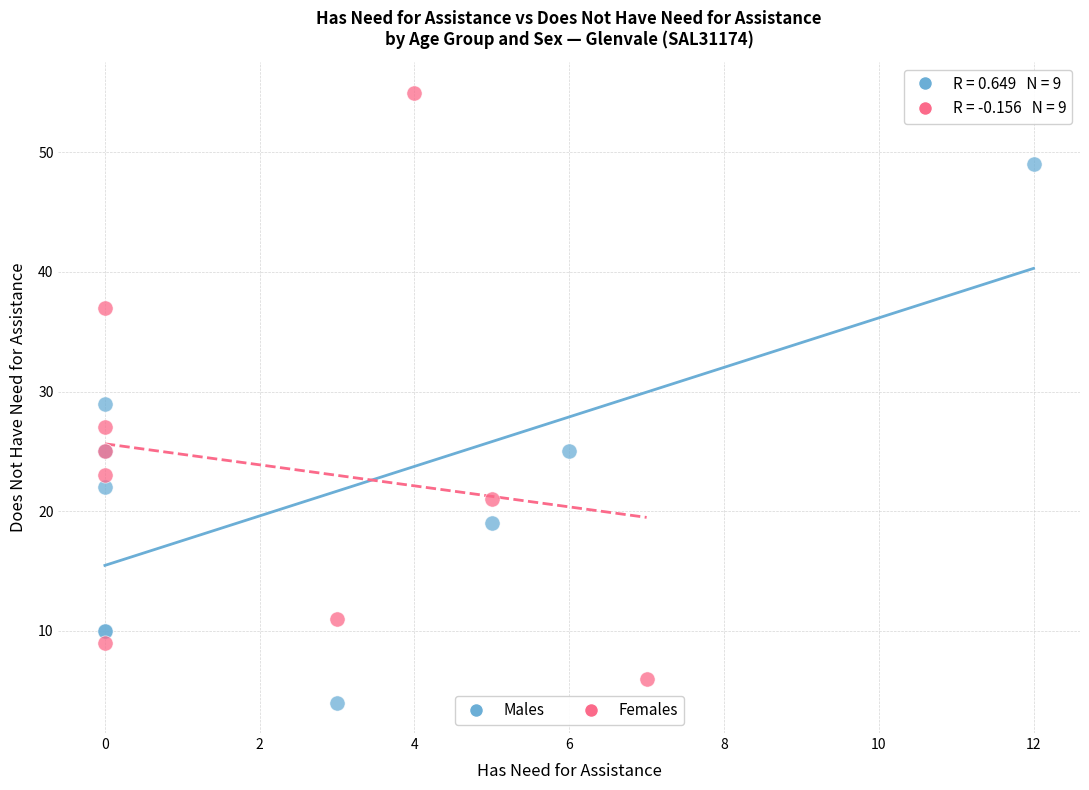

Which series reaches the maximum Y coordinate?

Females